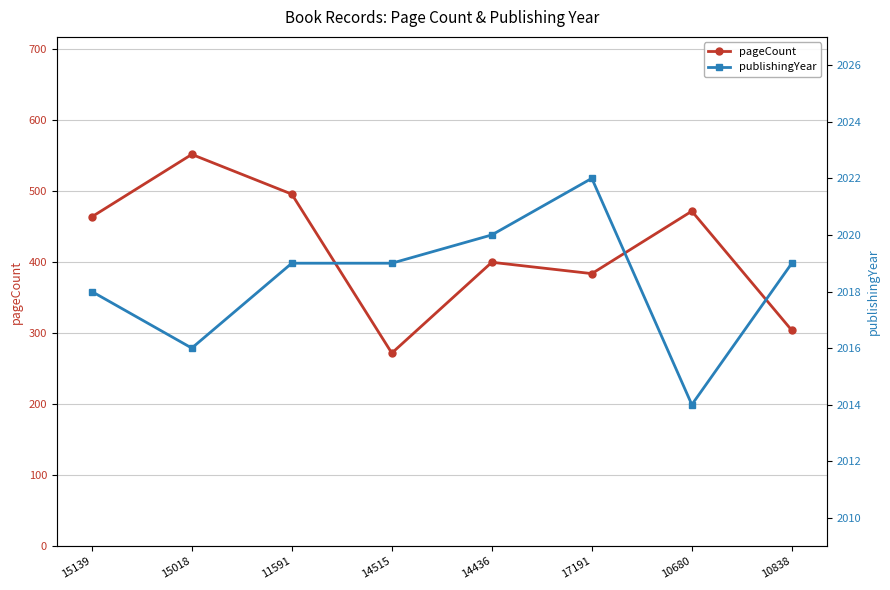

What is the difference between the second highest and second lowest values in the publishingYear series?

4